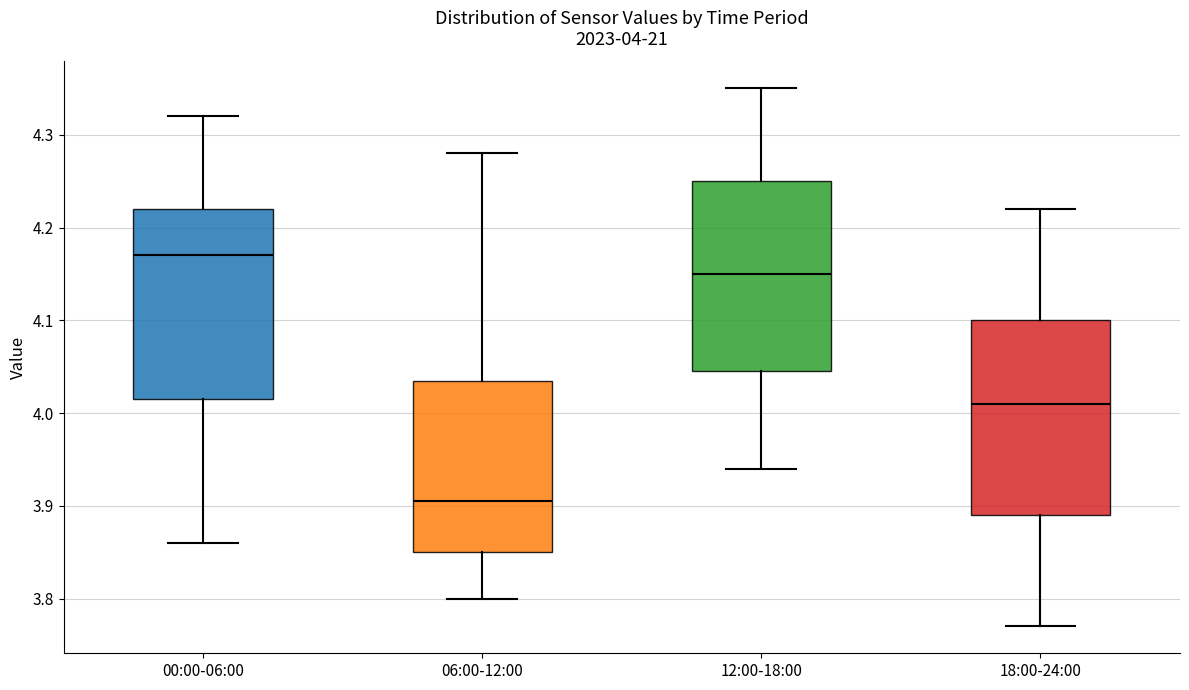

Which box's median line is the highest?

00:00-06:00